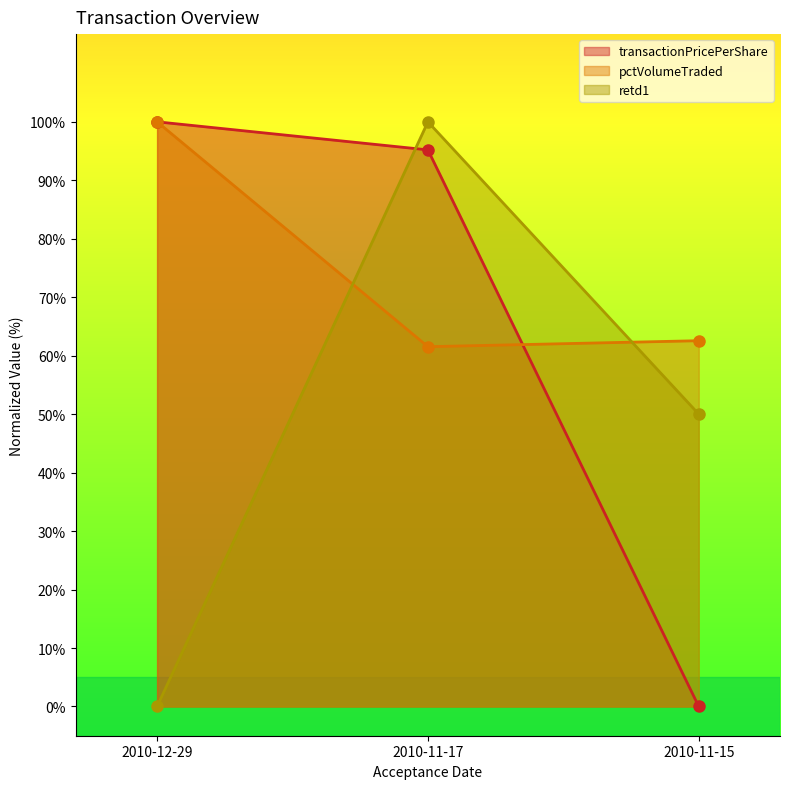

Reading left to right, transcribe all the data shown in this chart.

transactionPricePerShare: 2010-12-29=100.0	2010-11-17=95.2	2010-11-15=0.0
pctVolumeTraded: 2010-12-29=100.0	2010-11-17=61.5	2010-11-15=62.6
retd1: 2010-12-29=0.0	2010-11-17=100.0	2010-11-15=50.0